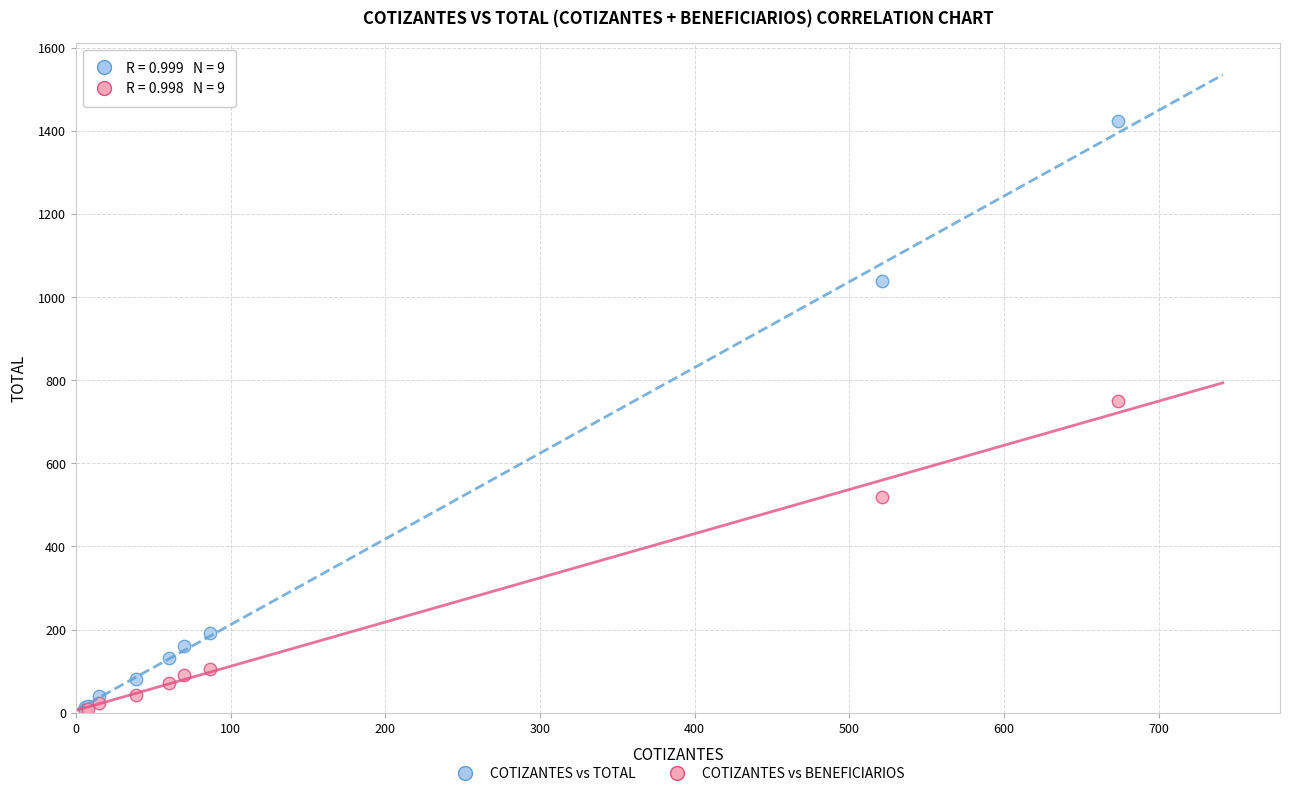

Which series reaches the maximum Y coordinate?

COTIZANTES vs TOTAL